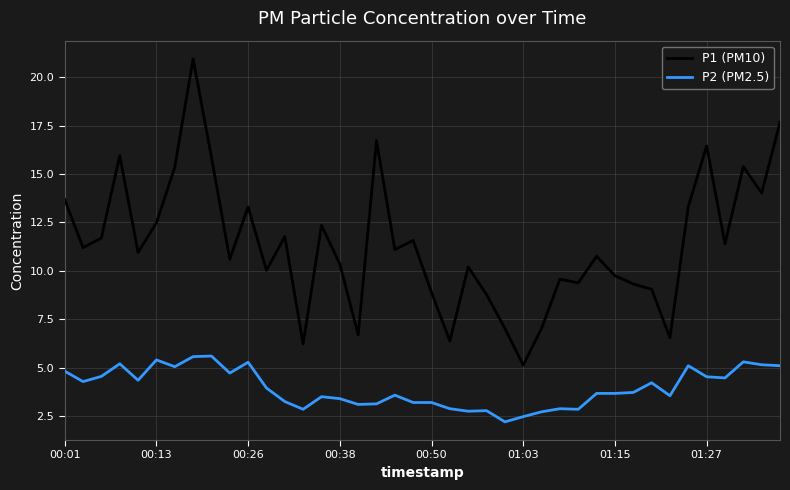

What is the sum of all P2 (PM2.5) values?

158.0